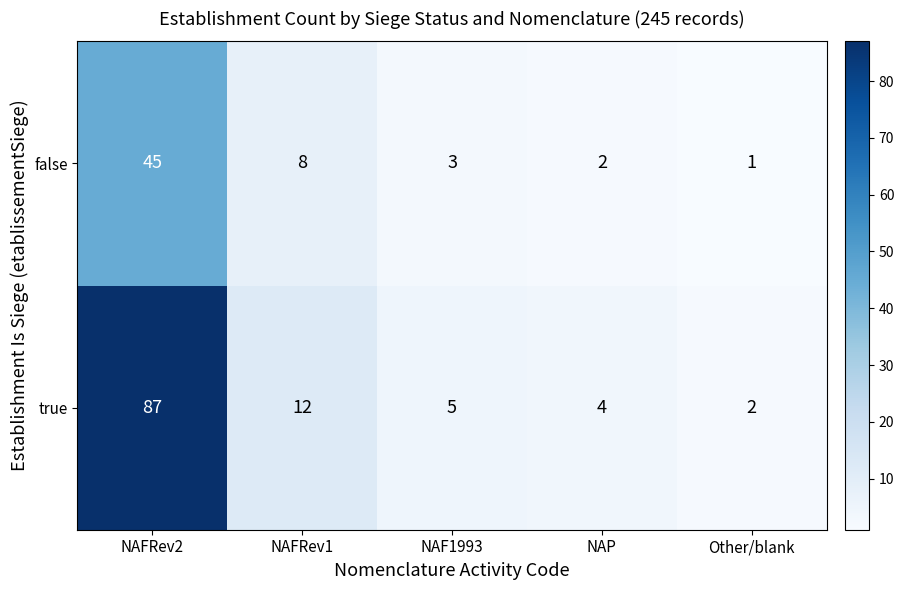

What is the sum of all true values?

110